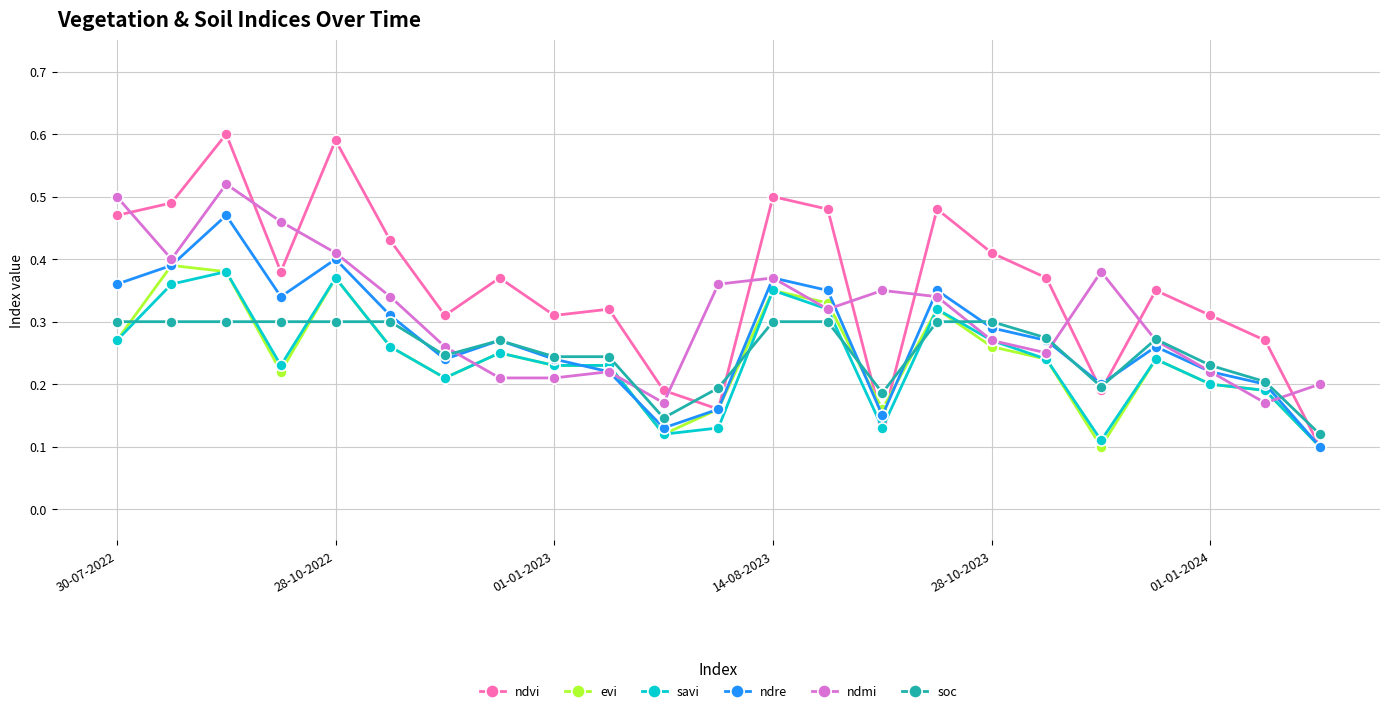

At how many categories does at least one series exceed 0?

23